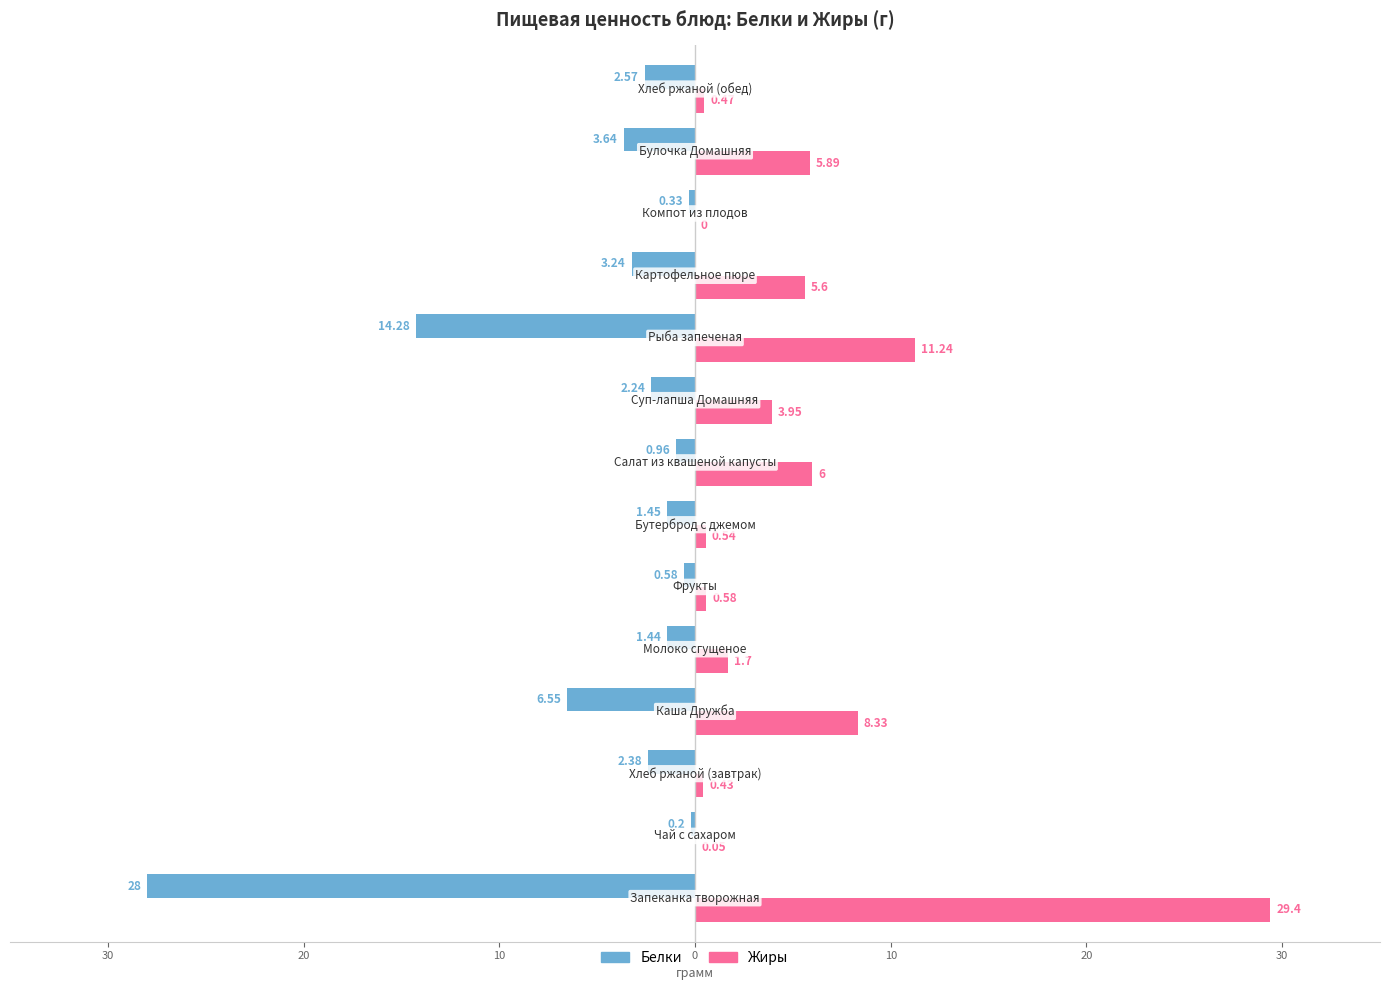

Reading left to right, transcribe all the data shown in this chart.

Белки: -28.0	-0.2	-2.4	-6.5	-1.4	-0.6	-1.4	-1.0	-2.2	-14.3	-3.2	-0.3	-3.6	-2.6
Жиры: 29.4	0.1	0.4	8.3	1.7	0.6	0.5	6.0	4.0	11.2	5.6	0.0	5.9	0.5